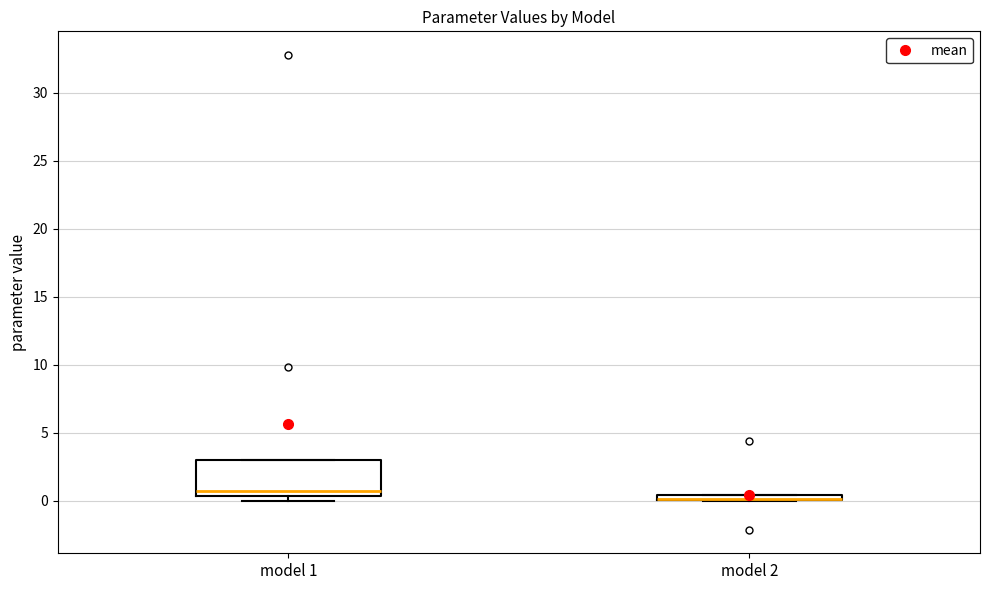

Where is the upper edge of the box for model 1 on the y-axis? The values are not printed on the chart, so give them approximately, as read against the axis.

3.0